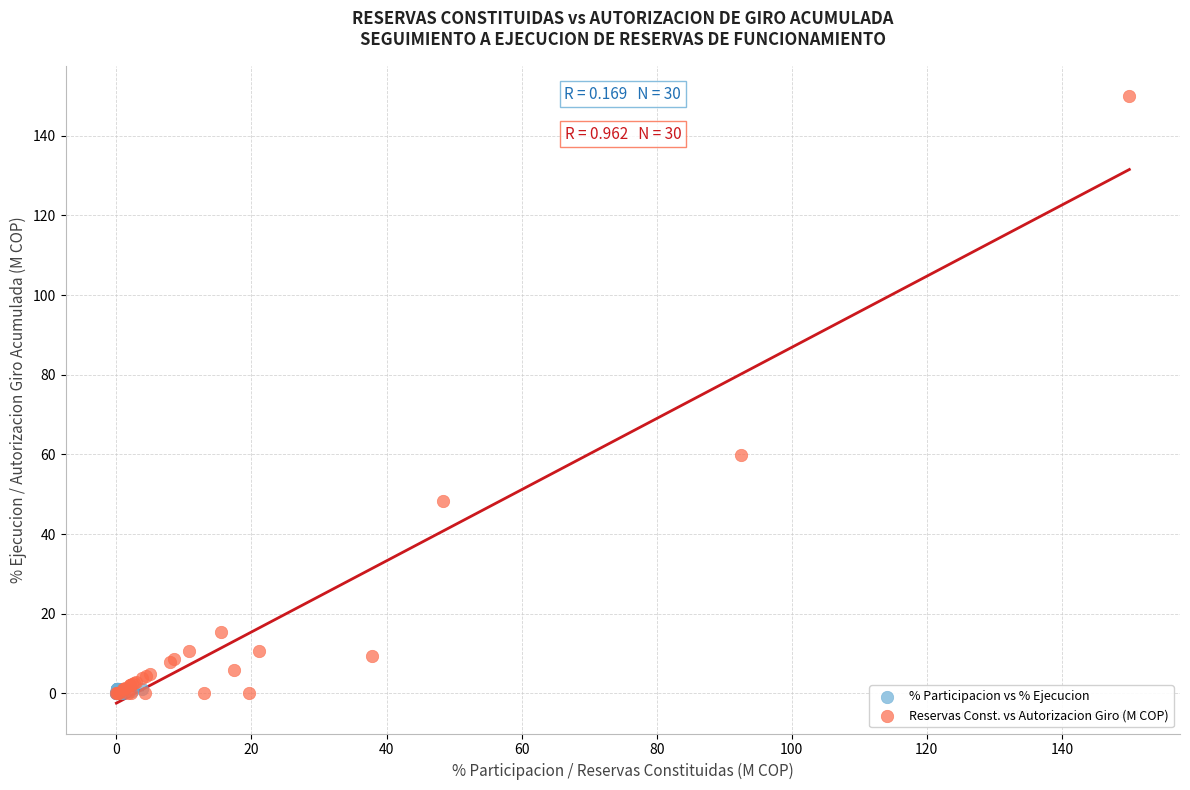

What are all the series names shown in the legend?

% Participacion vs % Ejecucion, Reservas Const. vs Autorizacion Giro (M COP)